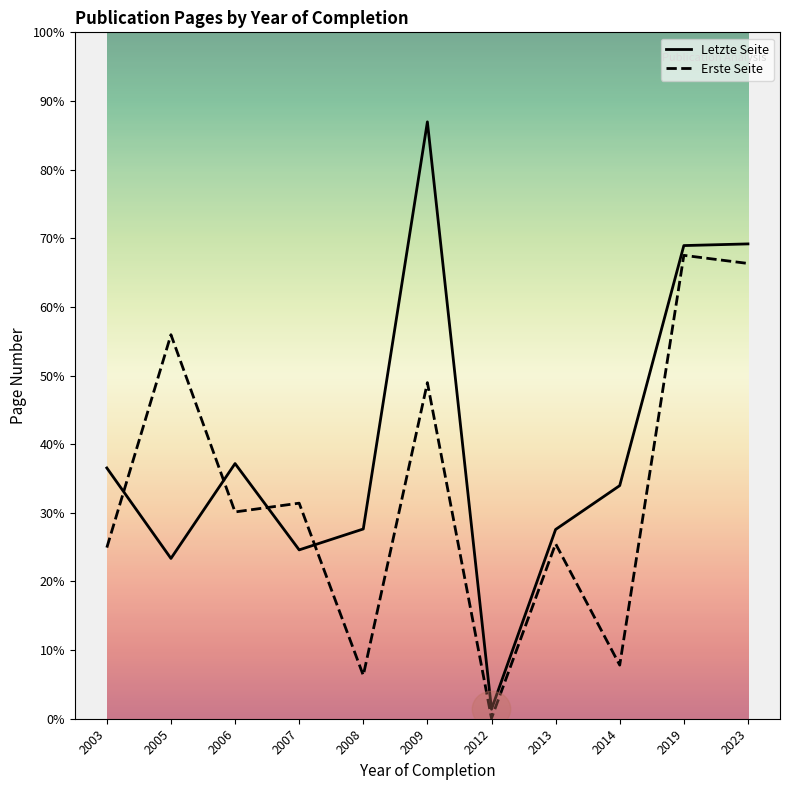

What is the difference between the Letzte Seite values at 2003 and 2006?

9.2